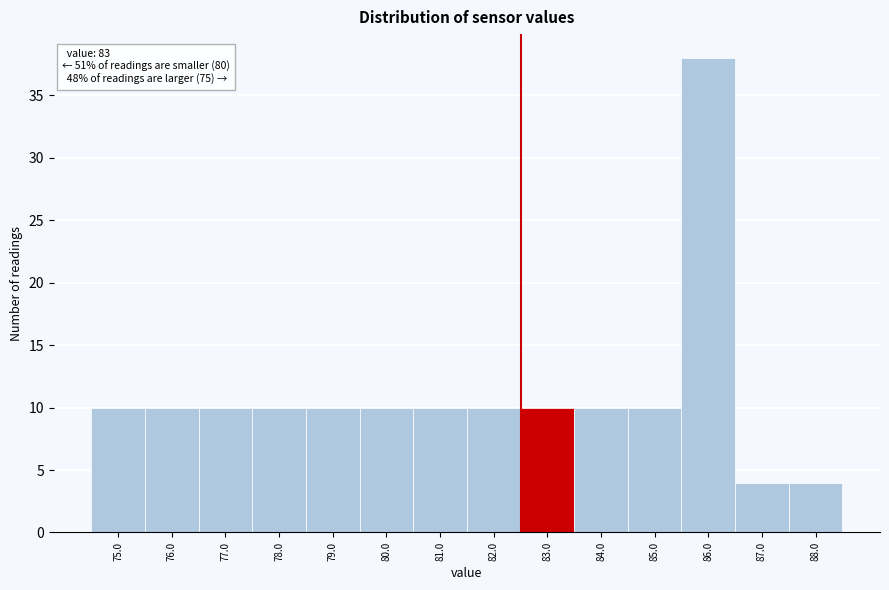

Reading left to right, list all the values displayed in this chart.

10	10	10	10	10	10	10	10	10	10	10	38	4	4